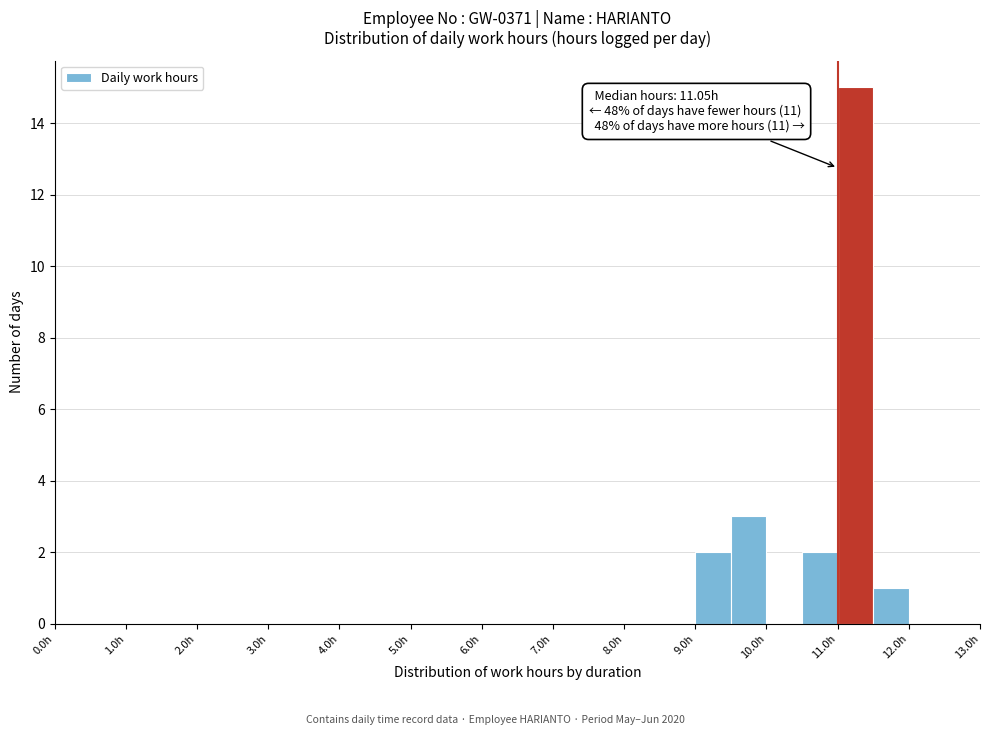

Which range on the x-axis has the tallest bar?

11.0 to 11.5